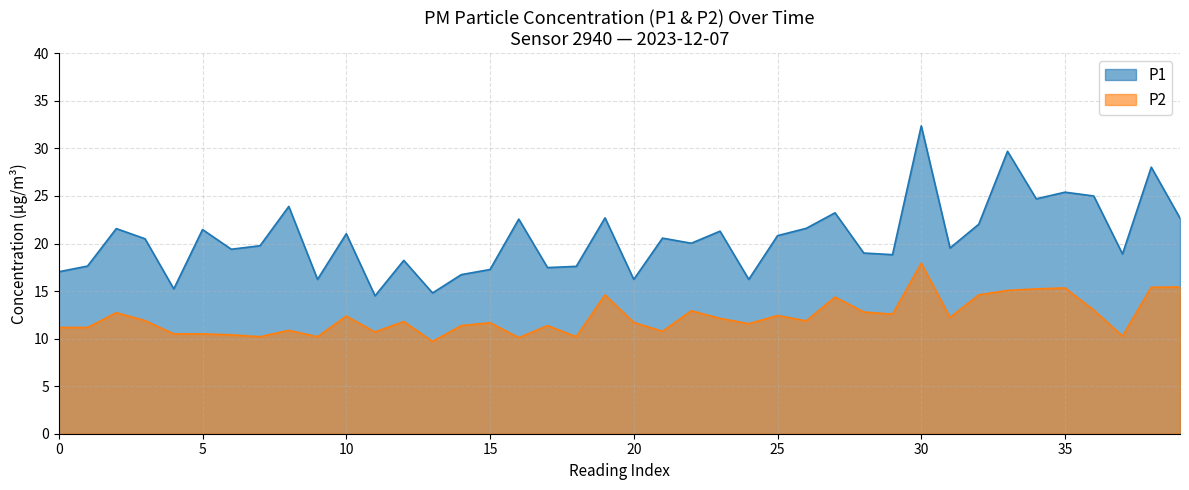

True or false: P1 and P2 intersect in this chart.

False